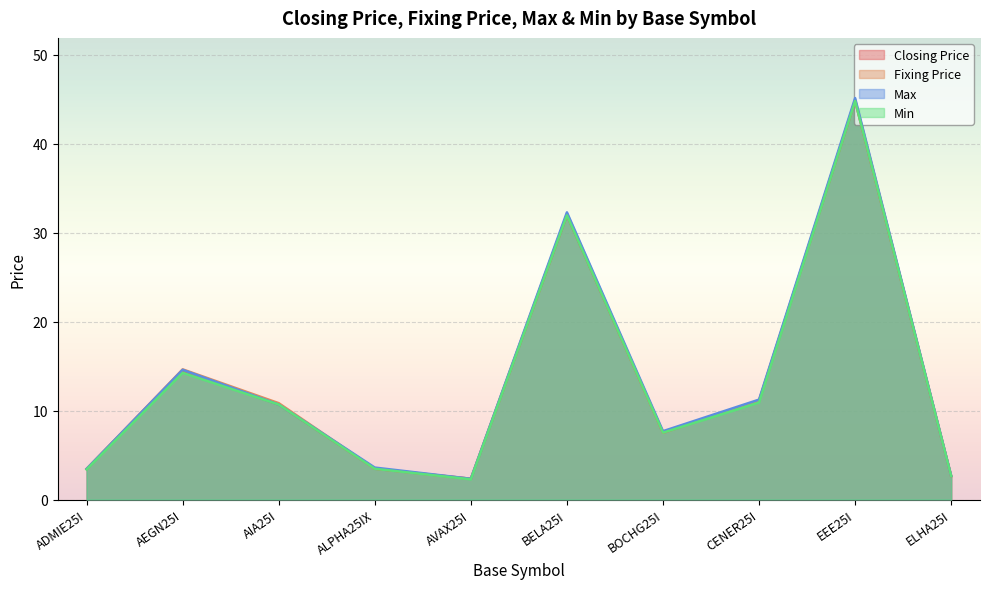

The value of Max at ADMIE25I is 4.8. True or false?

False